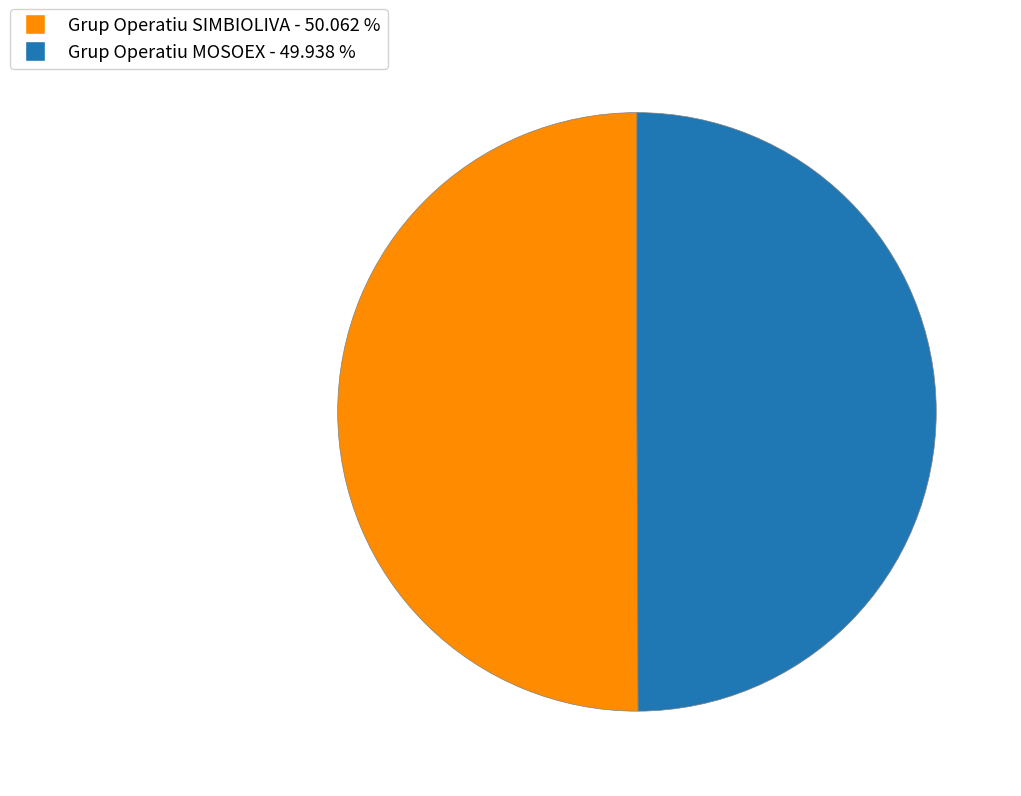

Is the sum of Grup Operatiu SIMBIOLIVA and Grup Operatiu MOSOEX greater than half?

Yes